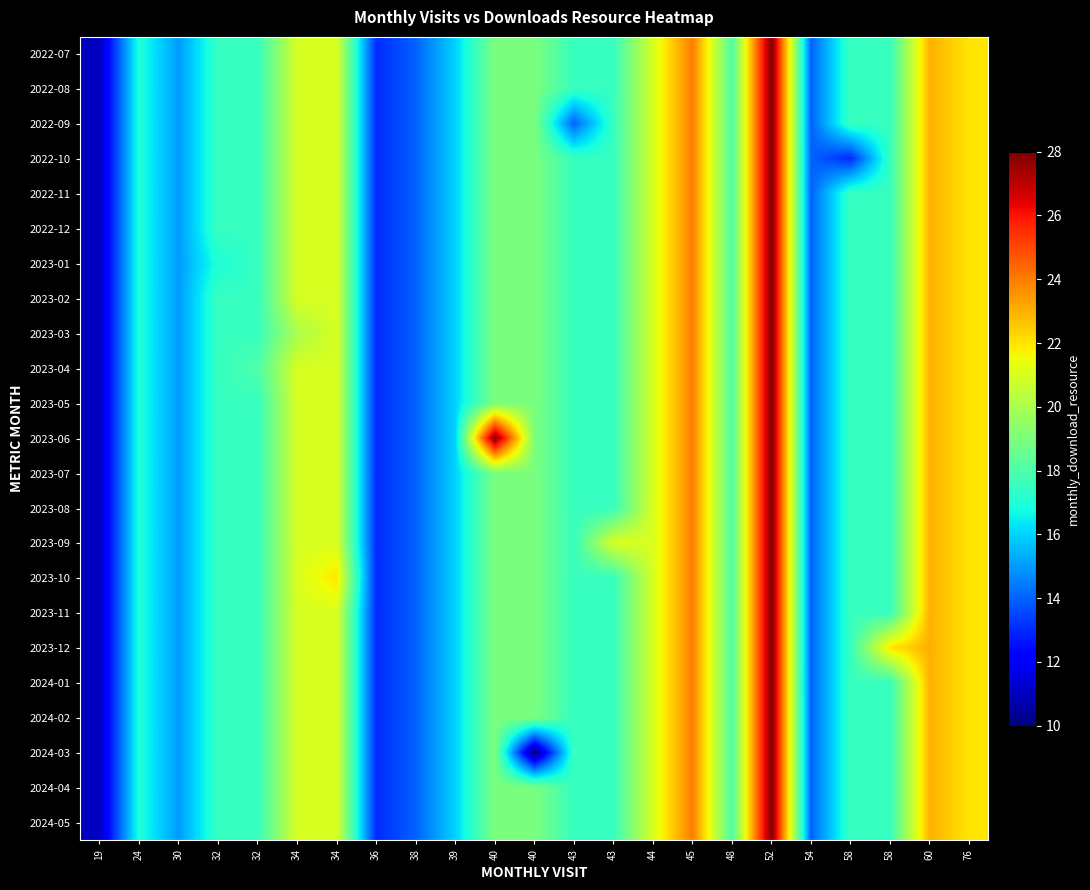

Reading left to right, what are all the values shown in this chart?

2022-07: 19=11.0	24=17.0	30=15.0	32=17.5	32=17.5	34=21.0	34=21.0	36=13.0	38=14.0	39=16.0	40=19.0	40=19.0	43=17.5	43=17.5	44=21.0	45=24.0	48=18.0	52=28.0	54=14.0	58=17.5	58=17.5	60=23.0	76=22.0
2022-08: 19=11.0	24=17.0	30=15.0	32=17.5	32=17.5	34=21.0	34=21.0	36=13.0	38=14.0	39=16.0	40=19.0	40=19.0	43=17.5	43=17.5	44=21.0	45=24.0	48=18.0	52=28.0	54=14.0	58=17.5	58=17.5	60=23.0	76=22.0
2022-09: 19=11.0	24=17.0	30=15.0	32=17.5	32=17.5	34=21.0	34=21.0	36=13.0	38=14.0	39=16.0	40=19.0	40=19.0	43=14.0	43=17.5	44=21.0	45=24.0	48=18.0	52=28.0	54=14.0	58=17.5	58=17.5	60=23.0	76=22.0
2022-10: 19=11.0	24=17.0	30=15.0	32=17.5	32=17.5	34=21.0	34=21.0	36=13.0	38=14.0	39=16.0	40=19.0	40=19.0	43=17.5	43=17.5	44=21.0	45=24.0	48=18.0	52=28.0	54=14.0	58=13.0	58=17.5	60=23.0	76=22.0
2022-11: 19=11.0	24=17.0	30=15.0	32=17.5	32=17.5	34=21.0	34=21.0	36=13.0	38=14.0	39=16.0	40=19.0	40=19.0	43=17.5	43=17.5	44=21.0	45=24.0	48=18.0	52=28.0	54=14.0	58=17.5	58=17.5	60=23.0	76=22.0
2022-12: 19=11.0	24=17.0	30=15.0	32=17.5	32=17.5	34=21.0	34=21.0	36=13.0	38=14.0	39=16.0	40=19.0	40=19.0	43=17.5	43=17.5	44=21.0	45=24.0	48=18.0	52=28.0	54=14.0	58=17.5	58=17.5	60=23.0	76=22.0
2023-01: 19=11.0	24=17.0	30=15.0	32=17.0	32=17.5	34=21.0	34=21.0	36=13.0	38=14.0	39=16.0	40=19.0	40=19.0	43=17.5	43=17.5	44=21.0	45=24.0	48=18.0	52=28.0	54=14.0	58=17.5	58=17.5	60=23.0	76=22.0
2023-02: 19=11.0	24=17.0	30=15.0	32=17.5	32=17.5	34=21.0	34=21.0	36=13.0	38=14.0	39=16.0	40=19.0	40=19.0	43=17.5	43=17.5	44=21.0	45=24.0	48=18.0	52=28.0	54=14.0	58=17.5	58=17.5	60=23.0	76=22.0
2023-03: 19=11.0	24=17.0	30=15.0	32=17.5	32=17.5	34=20.0	34=21.0	36=13.0	38=14.0	39=16.0	40=19.0	40=19.0	43=17.5	43=17.5	44=21.0	45=24.0	48=18.0	52=28.0	54=14.0	58=17.5	58=17.5	60=23.0	76=22.0
2023-04: 19=11.0	24=17.0	30=15.0	32=17.5	32=18.0	34=21.0	34=21.0	36=13.0	38=14.0	39=16.0	40=19.0	40=19.0	43=17.5	43=17.5	44=21.0	45=24.0	48=18.0	52=28.0	54=14.0	58=17.5	58=17.5	60=23.0	76=22.0
2023-05: 19=11.0	24=17.0	30=15.0	32=17.5	32=17.5	34=21.0	34=21.0	36=13.0	38=14.0	39=16.0	40=19.0	40=19.0	43=17.5	43=17.5	44=21.0	45=24.0	48=18.0	52=28.0	54=14.0	58=17.5	58=17.5	60=23.0	76=22.0
2023-06: 19=11.0	24=17.0	30=15.0	32=17.5	32=17.5	34=21.0	34=21.0	36=13.0	38=14.0	39=16.0	40=28.0	40=19.0	43=17.5	43=17.5	44=21.0	45=24.0	48=18.0	52=28.0	54=14.0	58=17.5	58=17.5	60=23.0	76=22.0
2023-07: 19=11.0	24=17.0	30=15.0	32=17.5	32=17.5	34=21.0	34=21.0	36=13.0	38=14.0	39=16.0	40=19.0	40=19.0	43=17.5	43=17.5	44=21.0	45=24.0	48=18.0	52=28.0	54=14.0	58=17.5	58=17.5	60=23.0	76=22.0
2023-08: 19=11.0	24=17.0	30=15.0	32=17.5	32=17.5	34=21.0	34=21.0	36=13.0	38=14.0	39=16.0	40=19.0	40=19.0	43=17.5	43=17.5	44=21.0	45=24.0	48=18.0	52=28.0	54=14.0	58=17.5	58=17.5	60=23.0	76=22.0
2023-09: 19=11.0	24=17.0	30=15.0	32=17.5	32=17.5	34=21.0	34=21.0	36=13.0	38=14.0	39=16.0	40=19.0	40=19.0	43=17.5	43=21.0	44=21.0	45=24.0	48=18.0	52=28.0	54=14.0	58=17.5	58=17.5	60=23.0	76=22.0
2023-10: 19=11.0	24=17.0	30=15.0	32=17.5	32=17.5	34=21.0	34=22.0	36=13.0	38=14.0	39=16.0	40=19.0	40=19.0	43=17.5	43=17.5	44=21.0	45=24.0	48=18.0	52=28.0	54=14.0	58=17.5	58=17.5	60=23.0	76=22.0
2023-11: 19=11.0	24=17.0	30=15.0	32=17.5	32=17.5	34=21.0	34=21.0	36=13.0	38=14.0	39=16.0	40=19.0	40=19.0	43=17.5	43=17.5	44=21.0	45=24.0	48=18.0	52=28.0	54=14.0	58=17.5	58=17.5	60=23.0	76=22.0
2023-12: 19=11.0	24=17.0	30=15.0	32=17.5	32=17.5	34=21.0	34=21.0	36=13.0	38=14.0	39=16.0	40=19.0	40=19.0	43=17.5	43=17.5	44=21.0	45=24.0	48=18.0	52=28.0	54=14.0	58=17.5	58=22.0	60=23.0	76=22.0
2024-01: 19=11.0	24=17.0	30=15.0	32=17.5	32=17.5	34=21.0	34=21.0	36=13.0	38=14.0	39=16.0	40=19.0	40=19.0	43=17.5	43=17.5	44=21.0	45=24.0	48=18.0	52=28.0	54=14.0	58=17.5	58=17.5	60=23.0	76=22.0
2024-02: 19=11.0	24=17.0	30=15.0	32=17.5	32=17.5	34=21.0	34=21.0	36=13.0	38=14.0	39=16.0	40=19.0	40=19.0	43=17.5	43=17.5	44=21.0	45=24.0	48=18.0	52=28.0	54=14.0	58=17.5	58=17.5	60=23.0	76=22.0
2024-03: 19=11.0	24=17.0	30=15.0	32=17.5	32=17.5	34=21.0	34=21.0	36=13.0	38=14.0	39=16.0	40=19.0	40=10.0	43=17.5	43=17.5	44=21.0	45=24.0	48=18.0	52=28.0	54=14.0	58=17.5	58=17.5	60=23.0	76=22.0
2024-04: 19=11.0	24=17.0	30=15.0	32=17.5	32=17.5	34=21.0	34=21.0	36=13.0	38=14.0	39=16.0	40=19.0	40=19.0	43=17.5	43=17.5	44=21.0	45=24.0	48=18.0	52=28.0	54=14.0	58=17.5	58=17.5	60=23.0	76=22.0
2024-05: 19=11.0	24=17.0	30=15.0	32=17.5	32=17.5	34=21.0	34=21.0	36=13.0	38=14.0	39=16.0	40=19.0	40=19.0	43=17.5	43=17.5	44=21.0	45=24.0	48=18.0	52=28.0	54=14.0	58=17.5	58=17.5	60=23.0	76=22.0